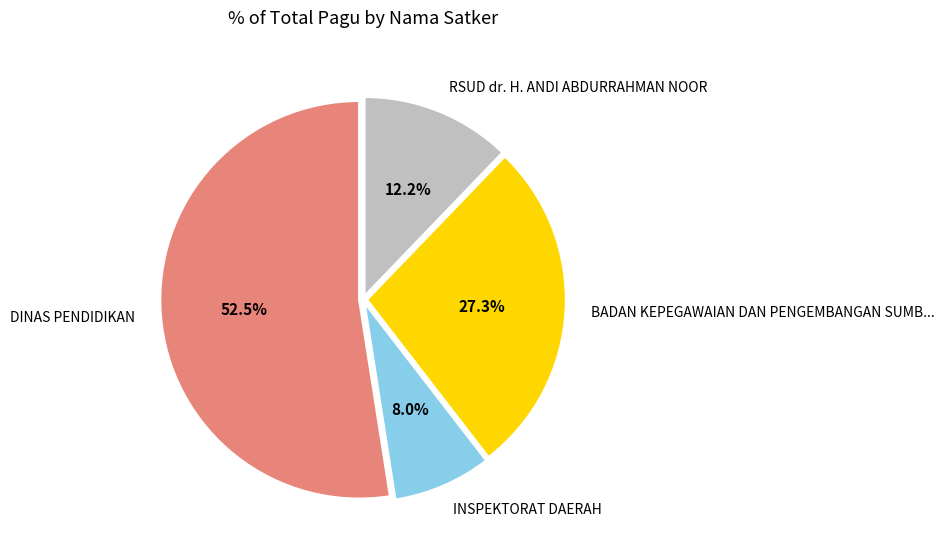

Count the number of slices in the pie.

4